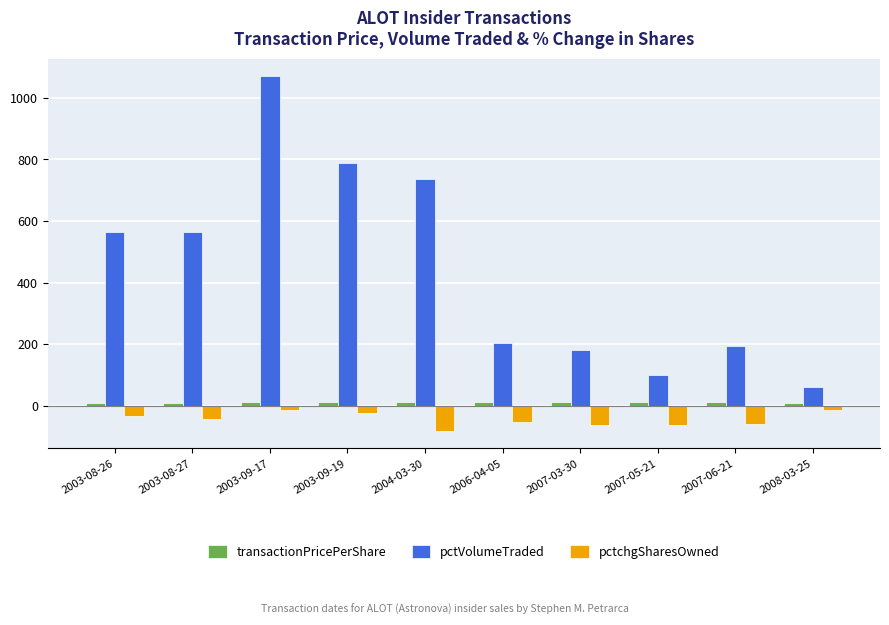

Which series has the widest spread of values?

pctVolumeTraded